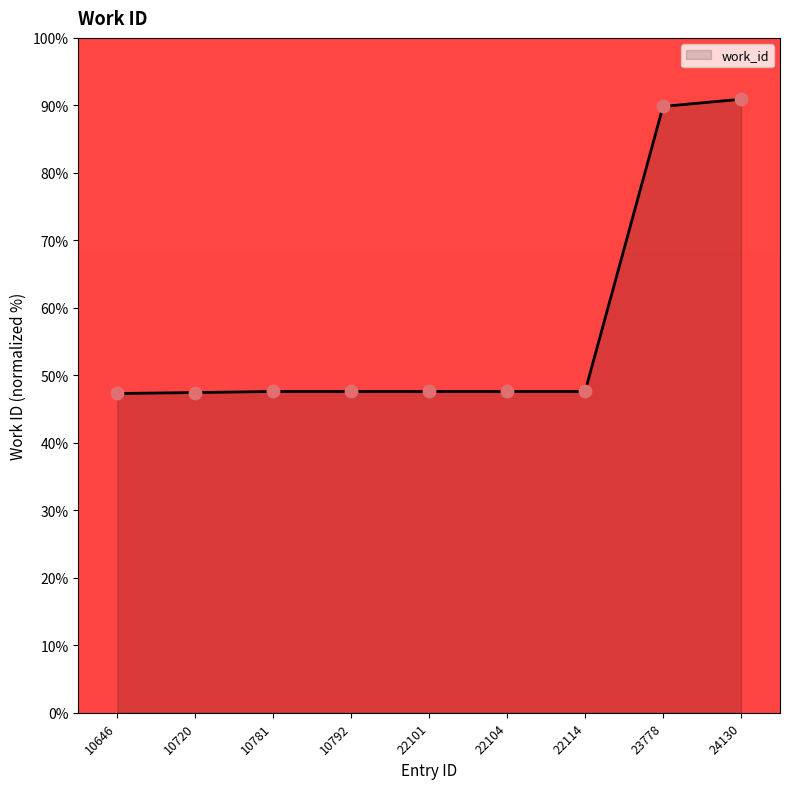

Which has a higher value, 24130 or 10646?

24130